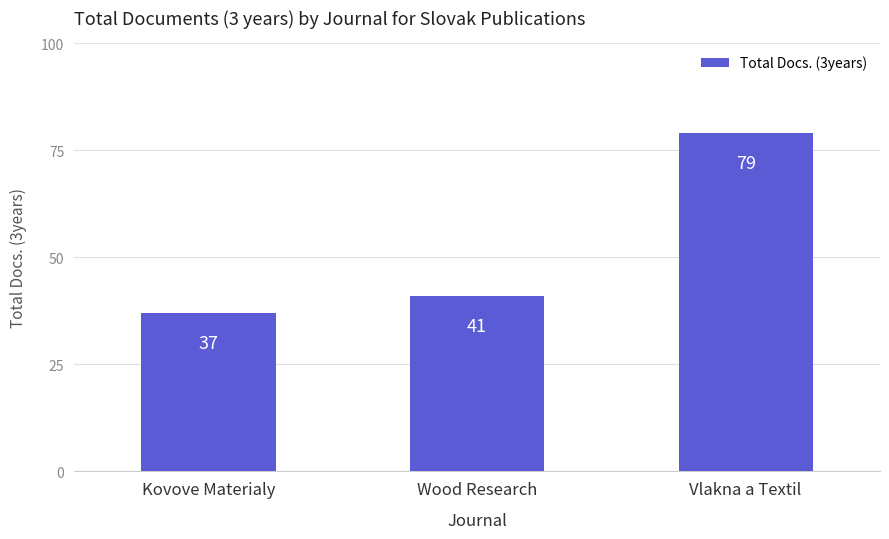

The value at Vlakna a Textil is 48. True or false?

False